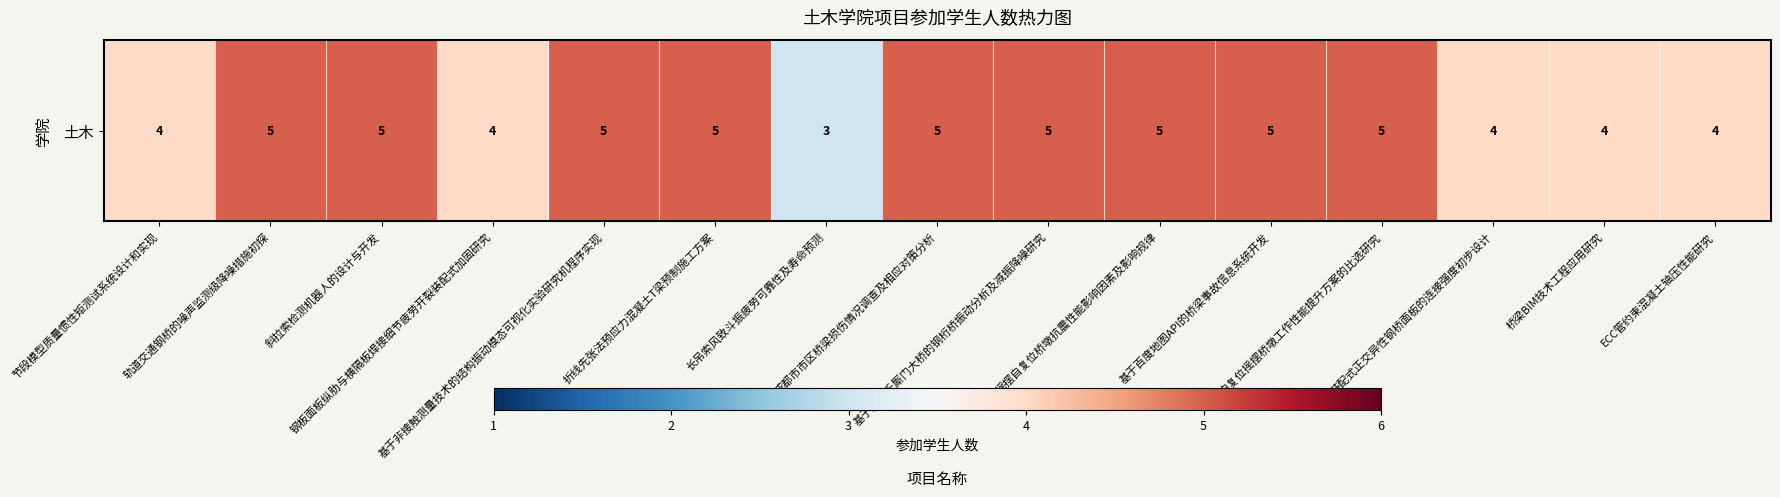

Rank the categories by value from highest to lowest.

轨道交通钢桥的噪声监测级降噪措施初探, 斜拉索检测机器人的设计与开发, 基于非接触测量技术的结构振动模态可视化实验研究机程序实现, 折线先张法预应力混凝土T梁预制施工方案, 成都市市区桥梁损伤情况调查及相应对策分析, 基于重庆千厮门大桥的钢桁桥振动分析及减振降噪研究, 摇摆自复位桥墩抗震性能影响因素及影响规律, 基于百度地图API的桥梁事故信息系统开发, 自复位摇摆桥墩工作性能提升方案的比选研究, 节段模型质量惯性矩测试系统设计和实现, 钢板面板纵肋与横隔板焊接细节疲劳开裂装配式加固研究, 装配式正交异性钢桥面板的连接强度初步设计, 桥梁BIM技术工程应用研究, ECC管约束混凝土轴压性能研究, 长吊索风致斗振疲劳可靠性及寿命预测